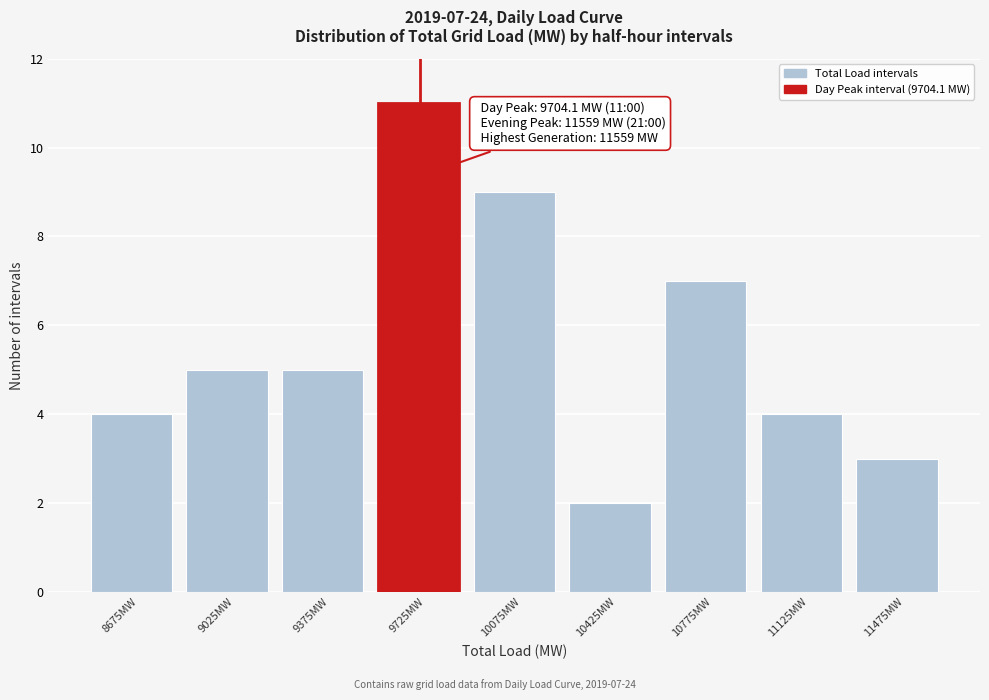

Over which range of the x-axis is the bar tallest?

9550 to 9900